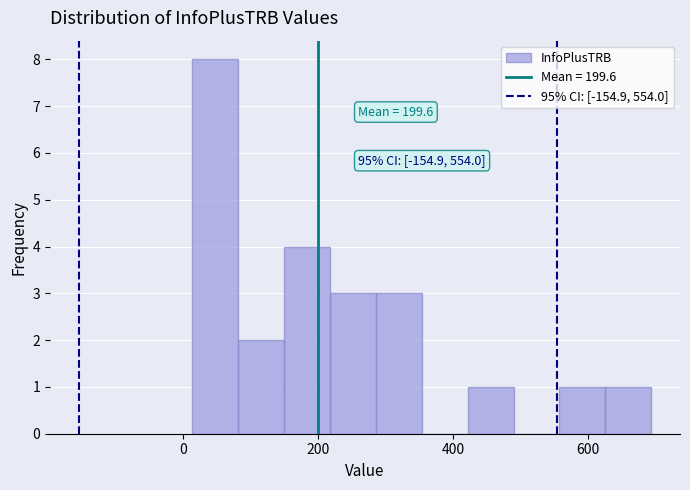

Around what value on the x-axis is the tallest bar? Give the approximate position of its centre, as read against the axis.

40